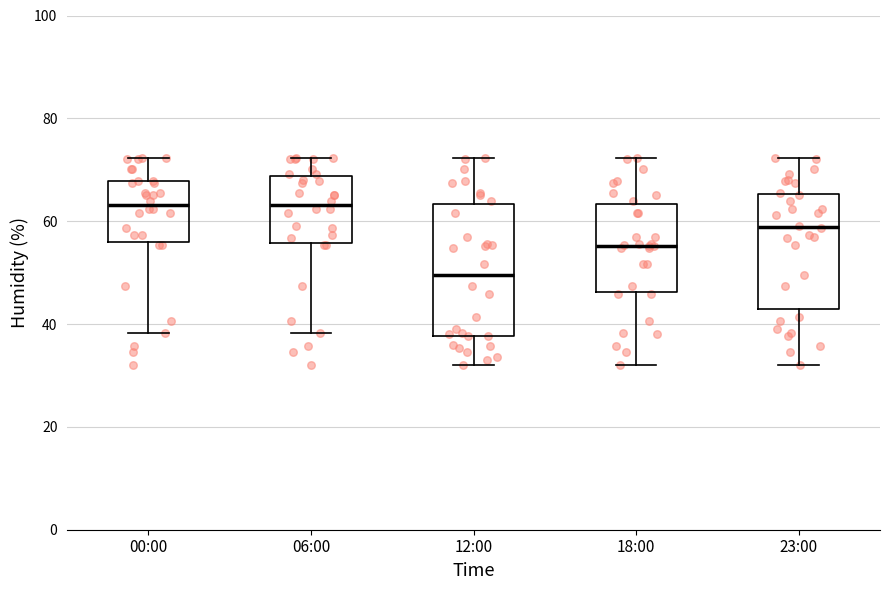

Which box is the tallest, from its lower edge to its upper edge?

12:00